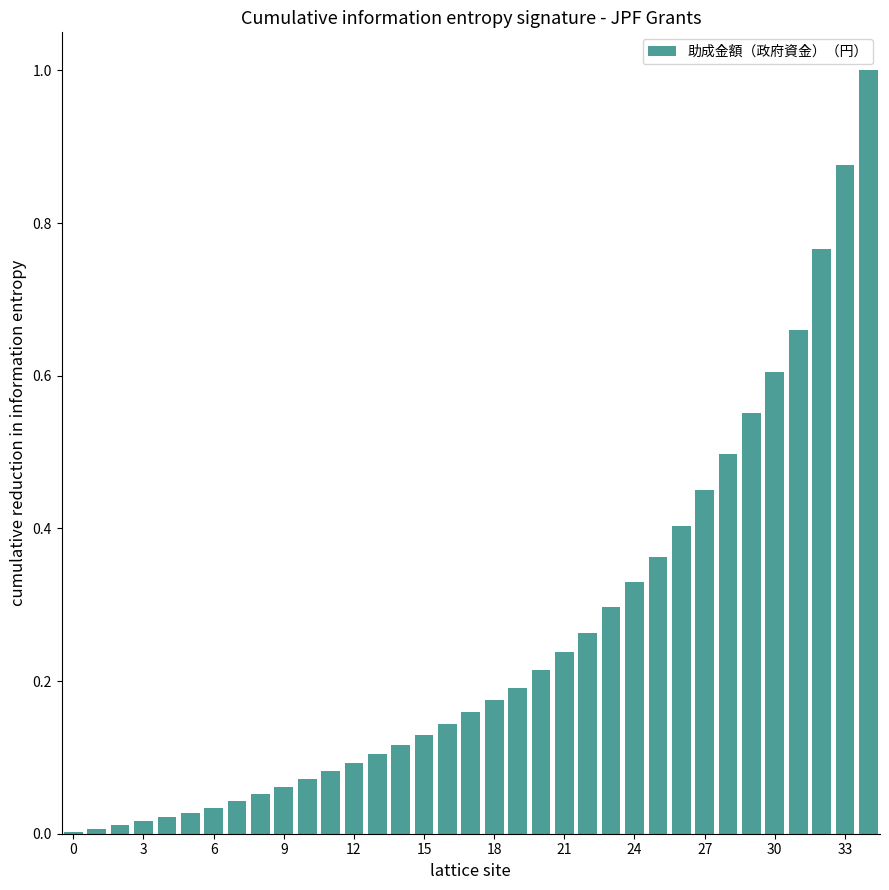

How many data points does each series have?

35